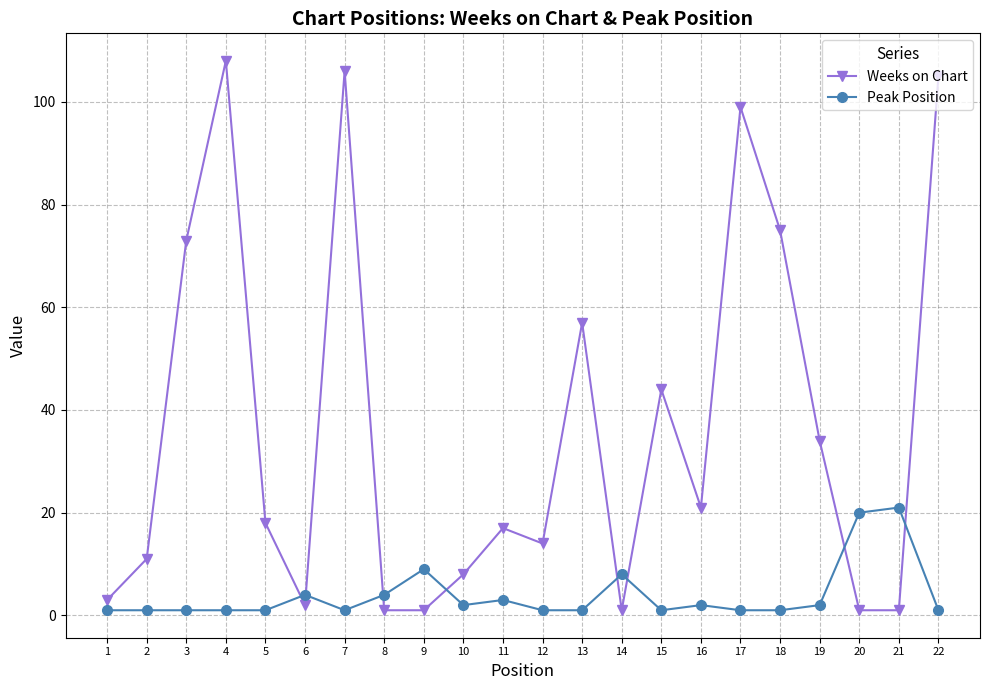

Rank the series by their maximum value, from lowest to highest.

Peak Position, Weeks on Chart